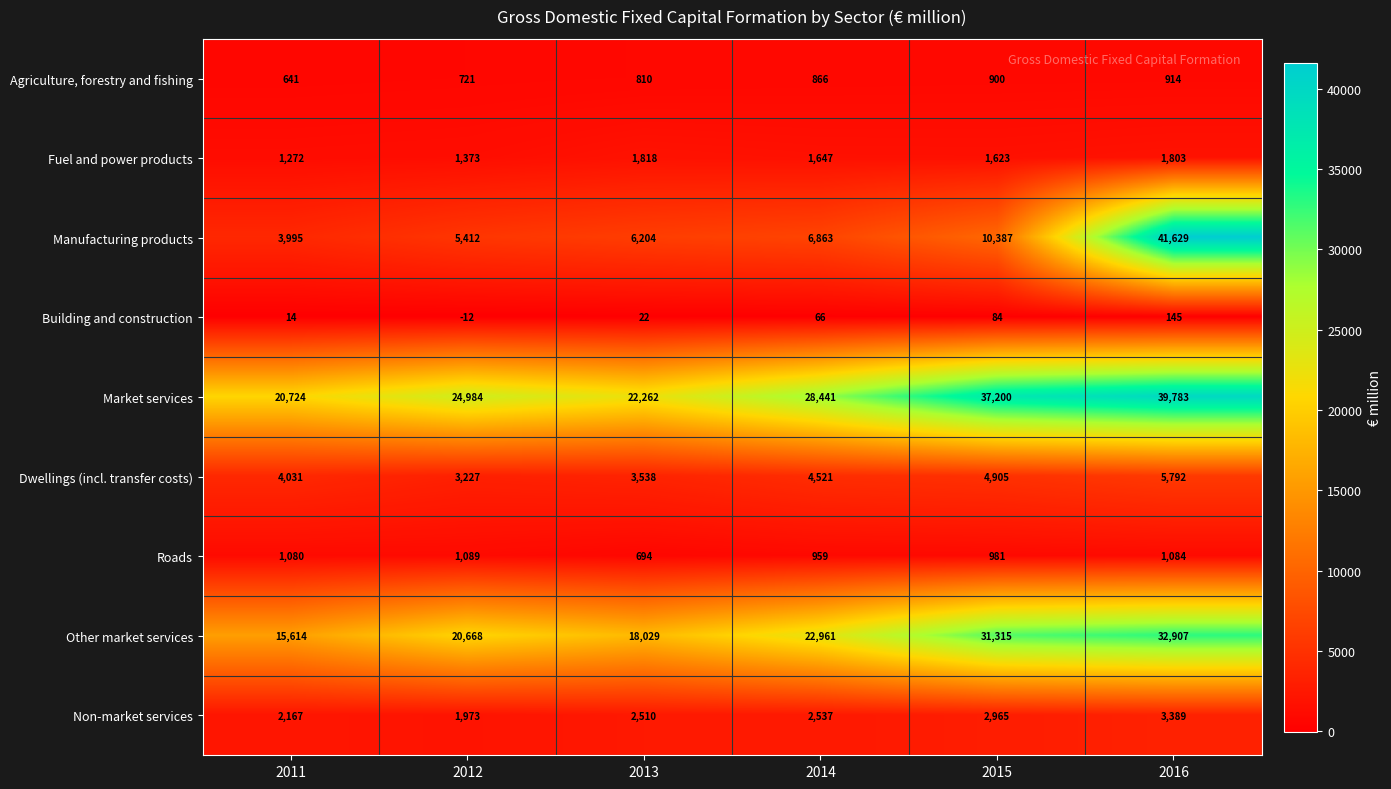

What is the spread (max minus min) of values at 2015?

37116